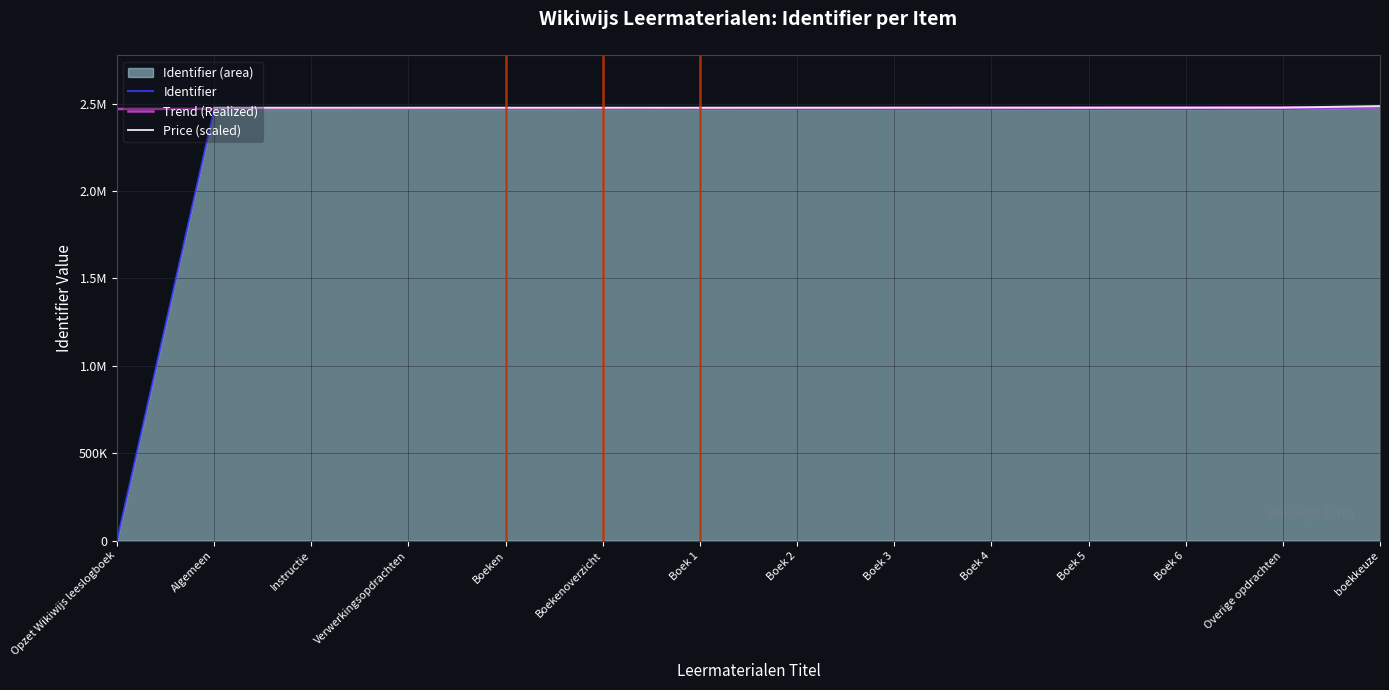

Which series has the largest range (max minus min)?

Identifier